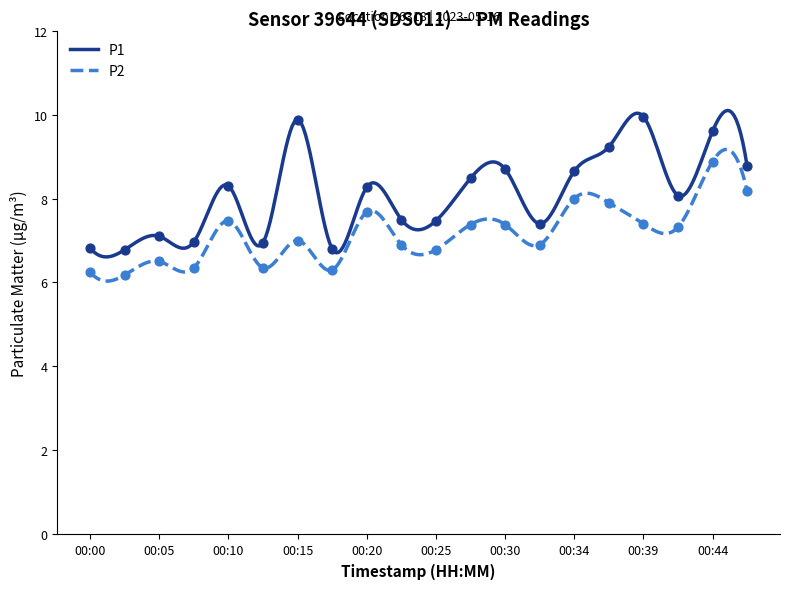

Which series has the largest total across all categories?

P1